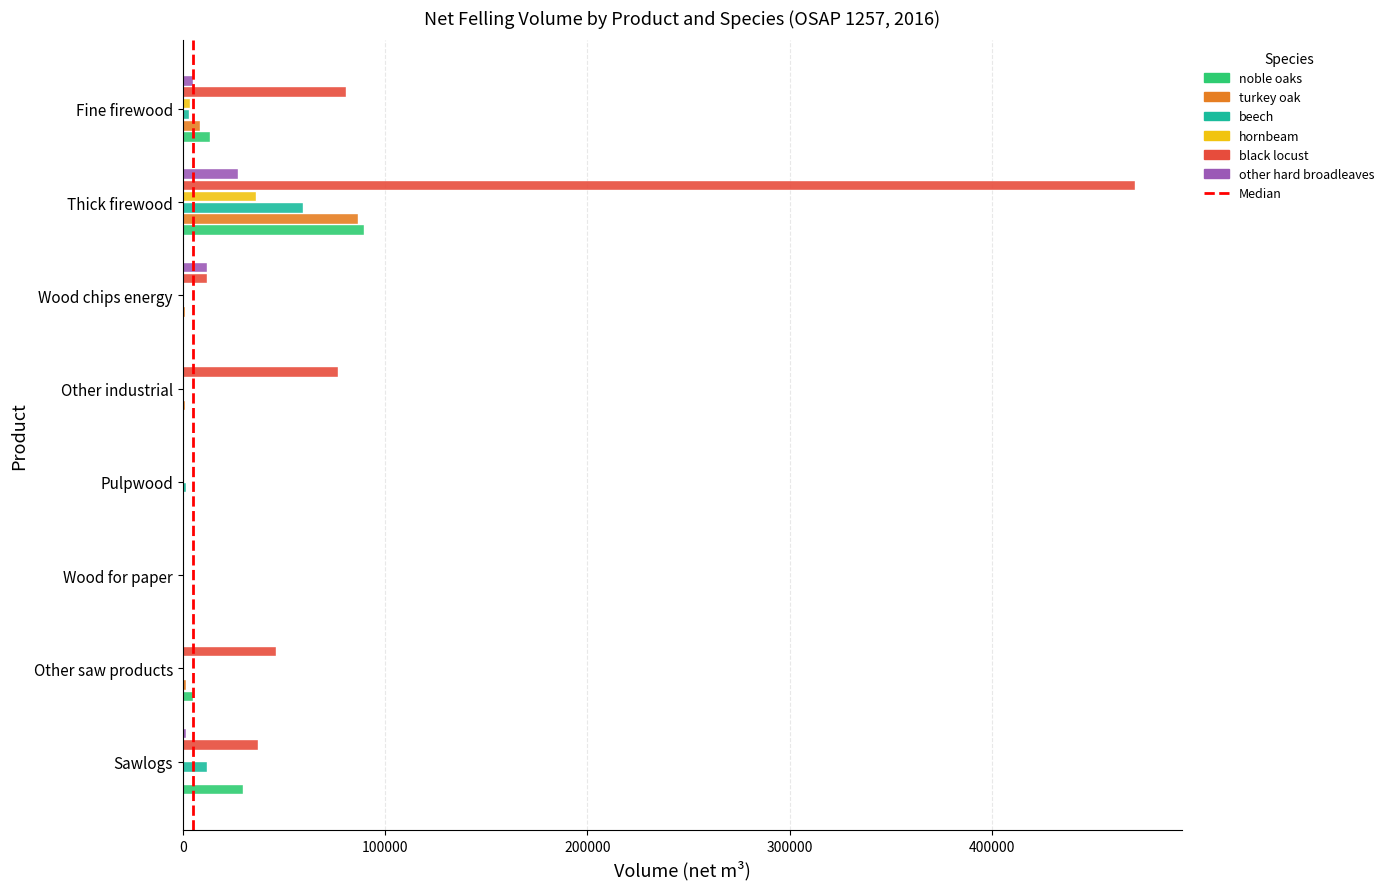

What is the sum of all noble oaks values?

139124.9